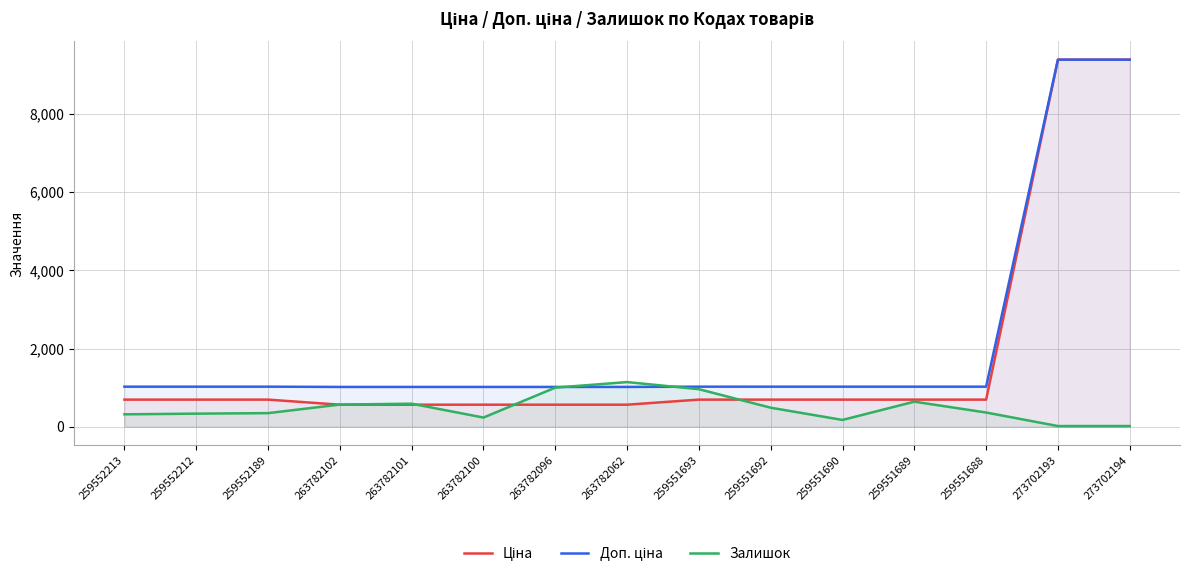

The value of Ціна at 273702194 is 3516.2. True or false?

False